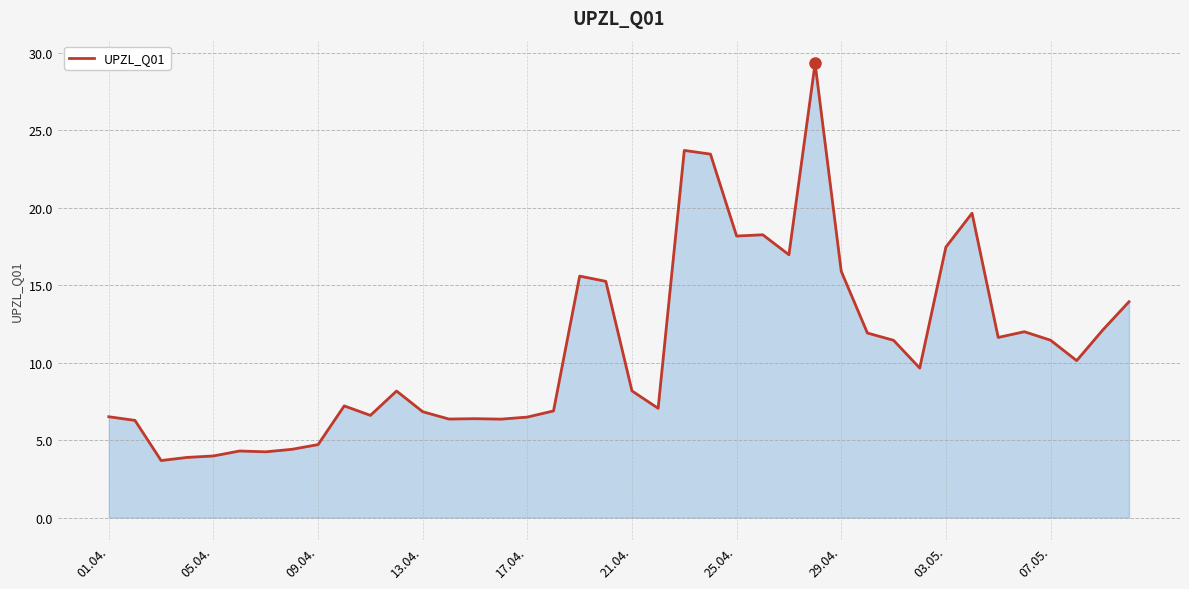

What is the maximum value shown in the chart?

29.3